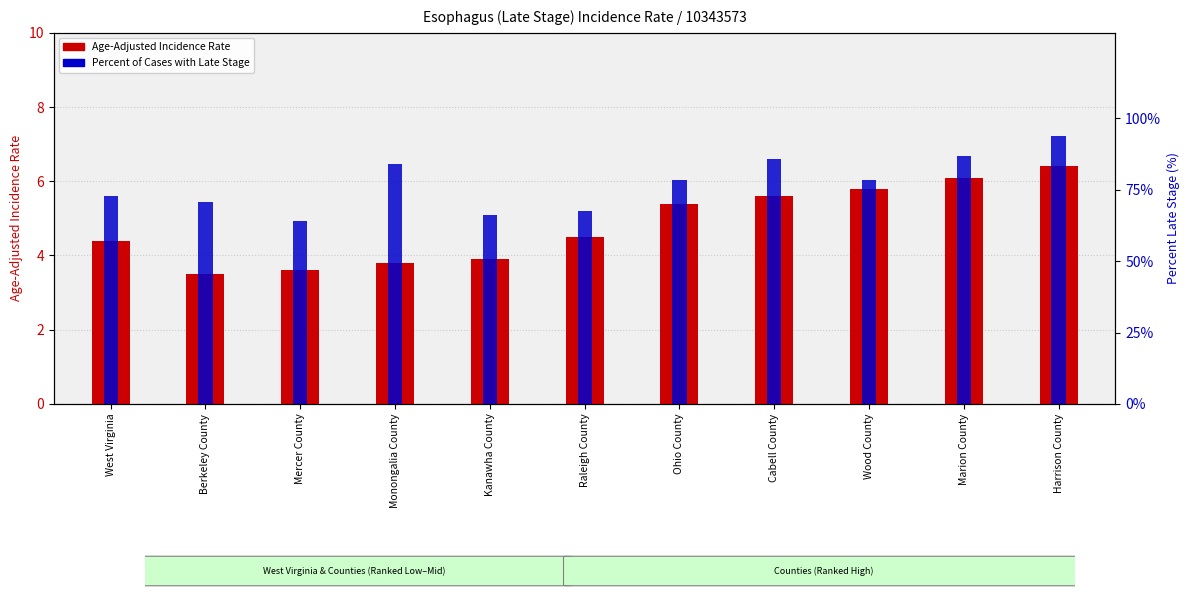

How many bars are there in each group?

2